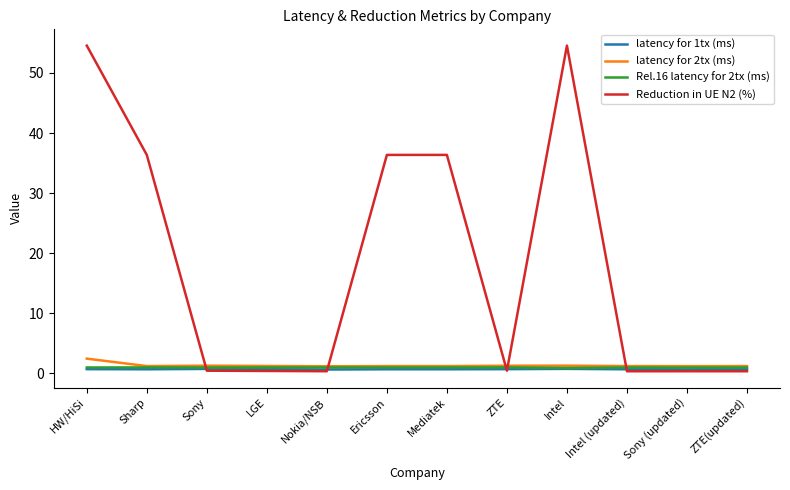

What is the sum of all latency for 2tx (ms) values?

16.1